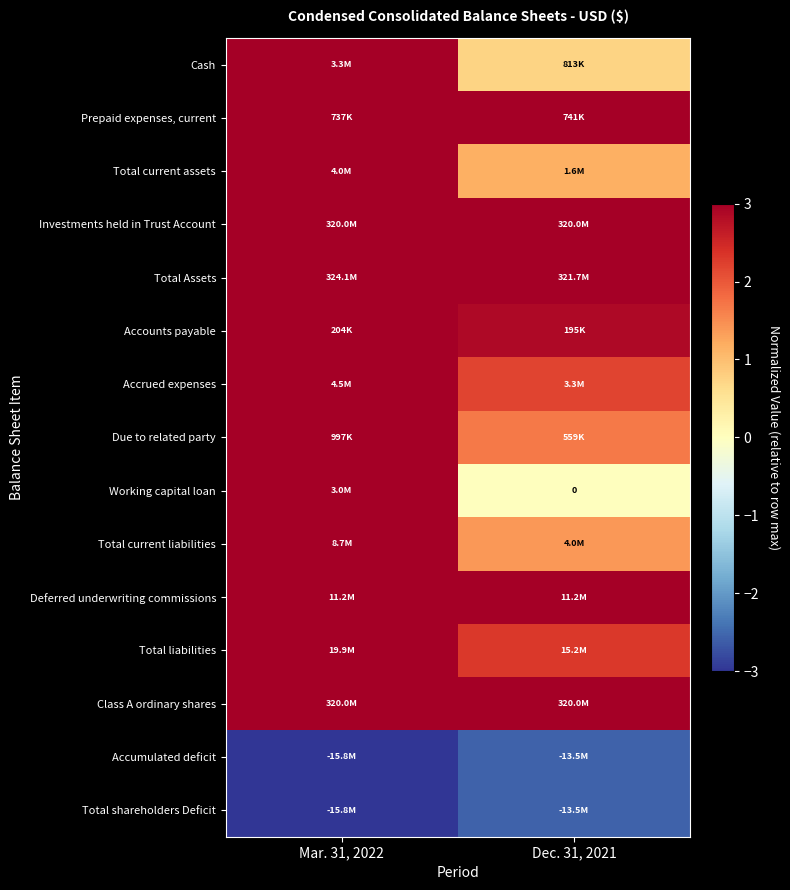

Which category has the lowest value in the Total shareholders Deficit series?

Mar. 31, 2022